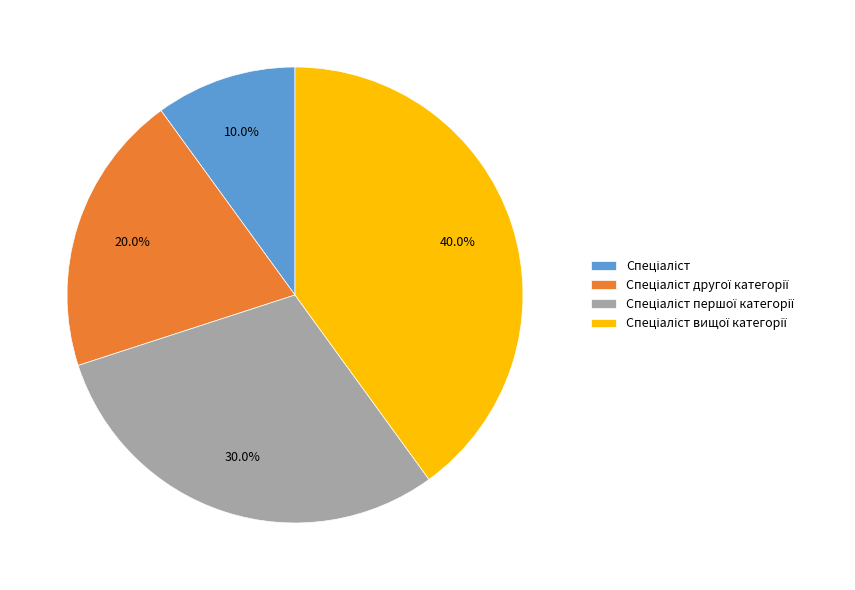

Does any single category account for the majority?

No